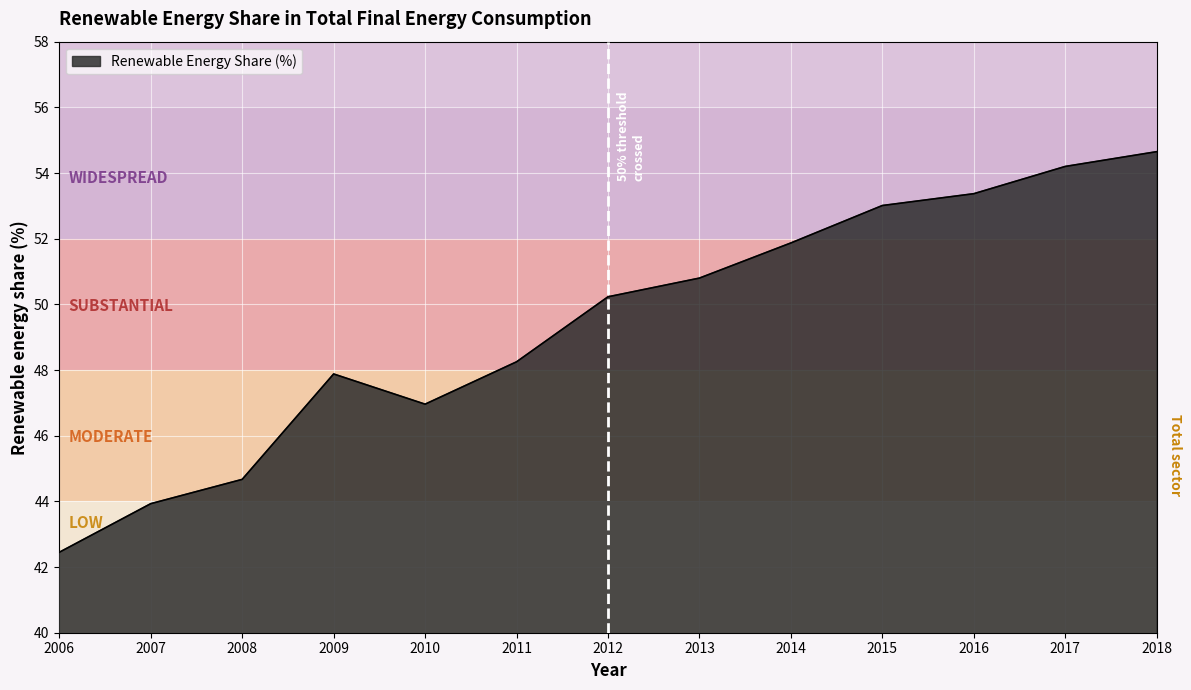

Is it true that the value at 2008 is 24.3?

False